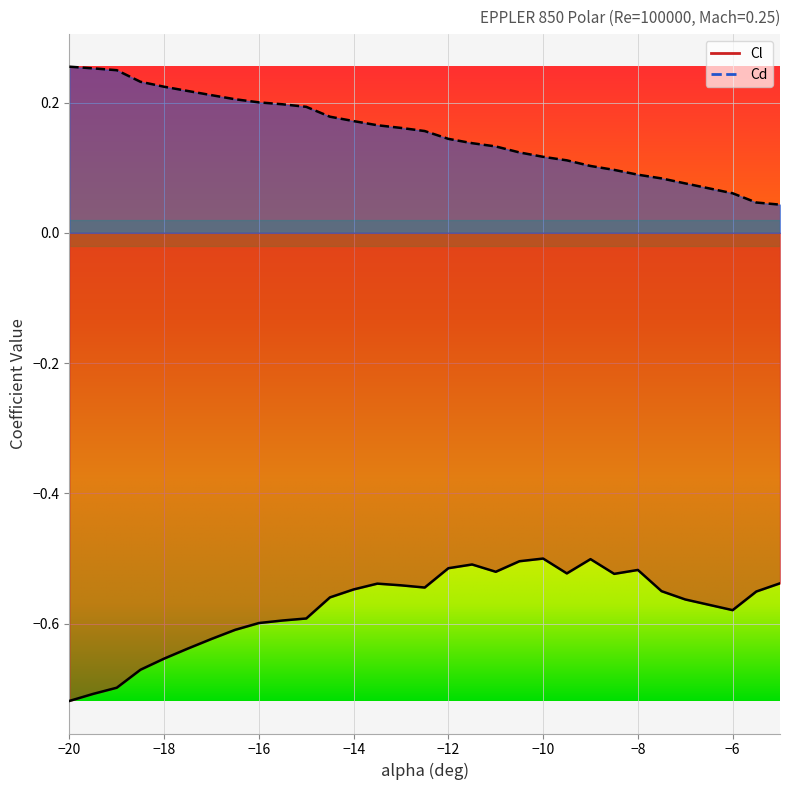

True or false: Cd has more than 1 interior local peaks.

False